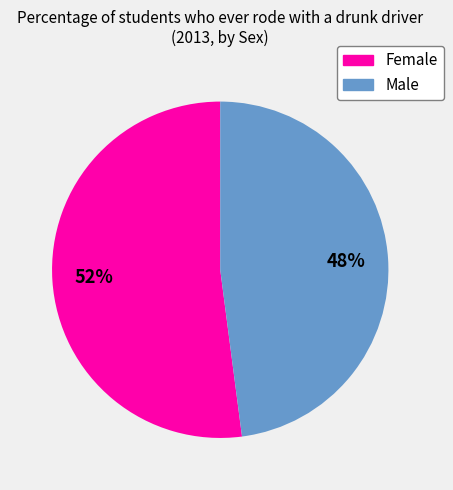

What is the largest slice in the pie chart?

Female